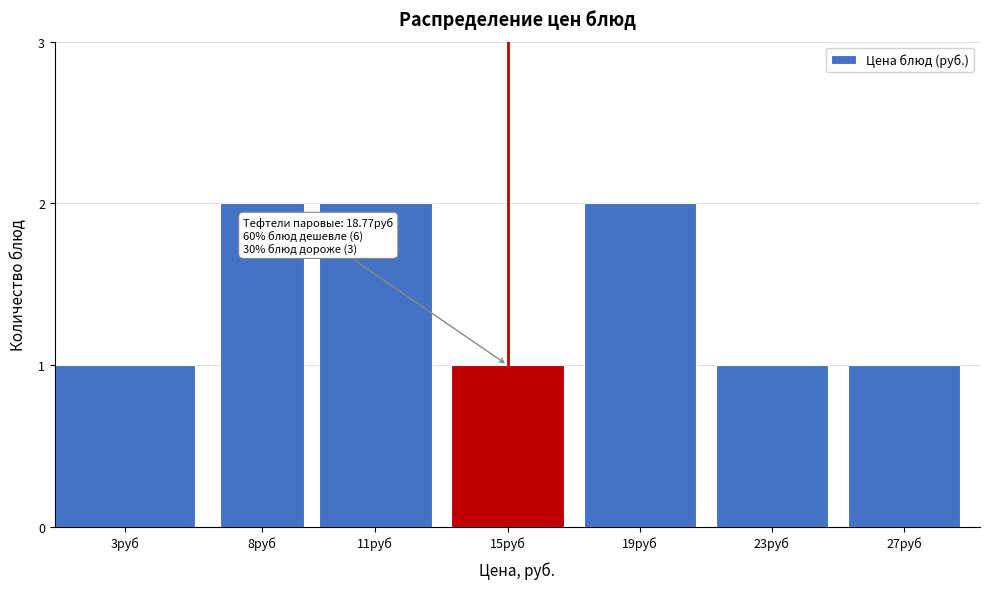

Reading left to right, extract all data points from this chart.

1	2	2	1	2	1	1